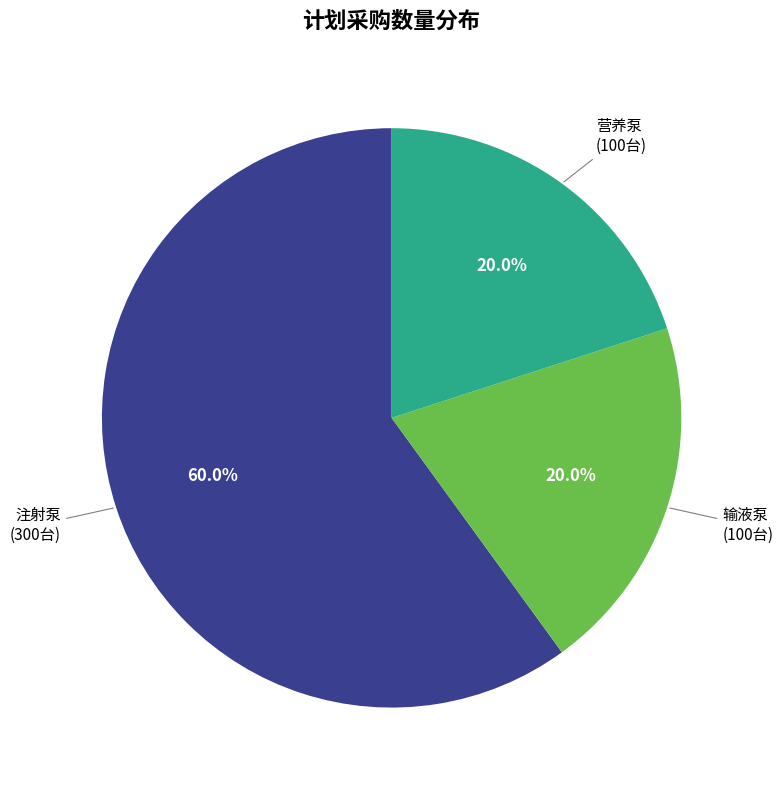

Does any single category account for the majority?

Yes